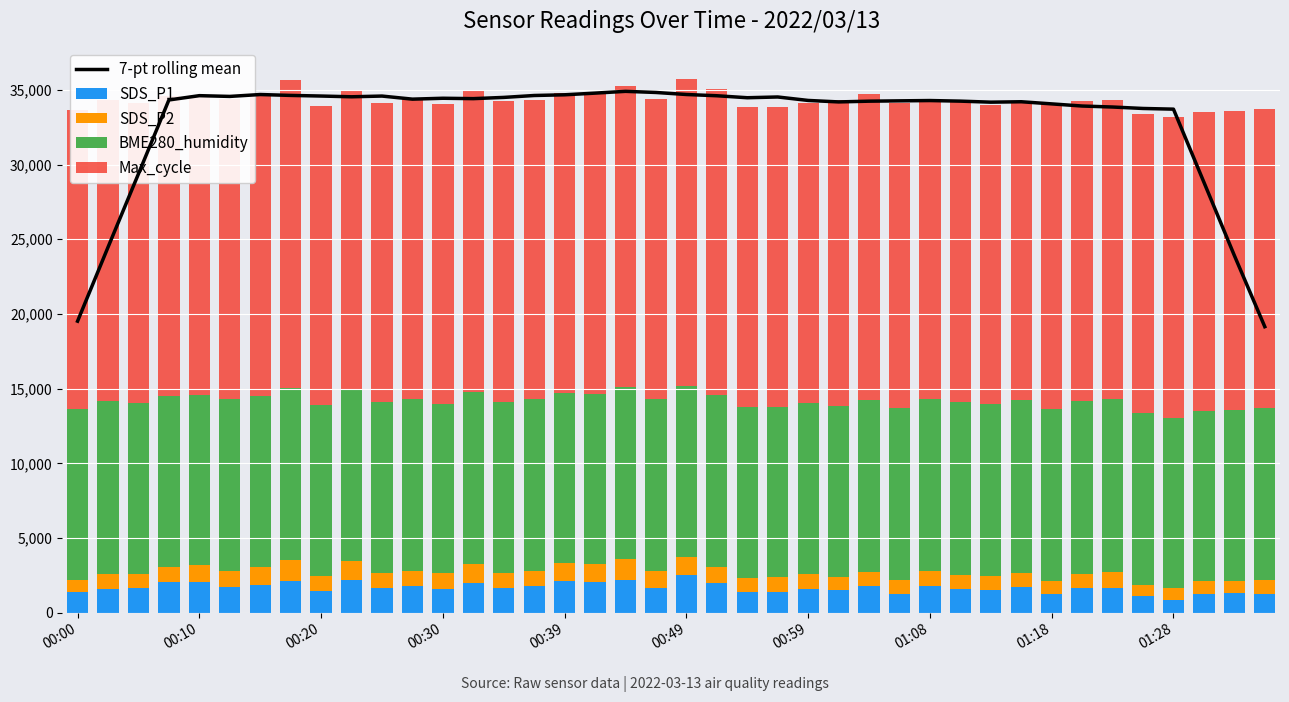

What is the maximum value shown in the chart?

34903.4